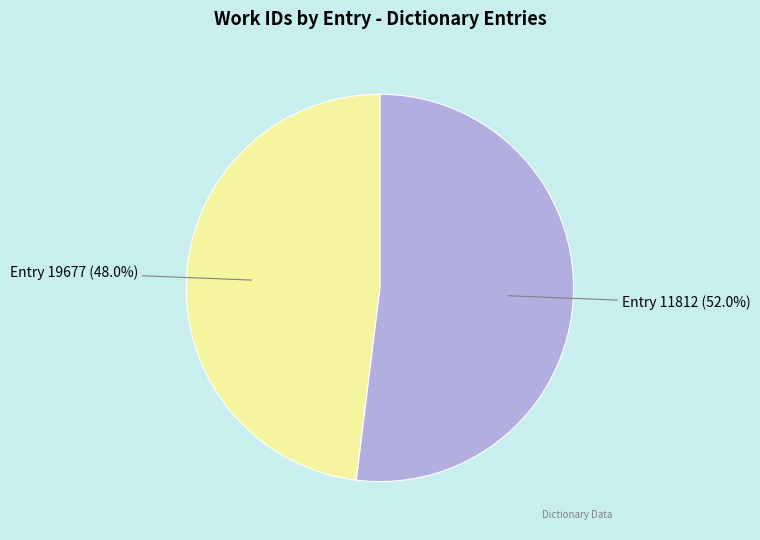

How much of the chart is everything except Entry 19677?

52.0%